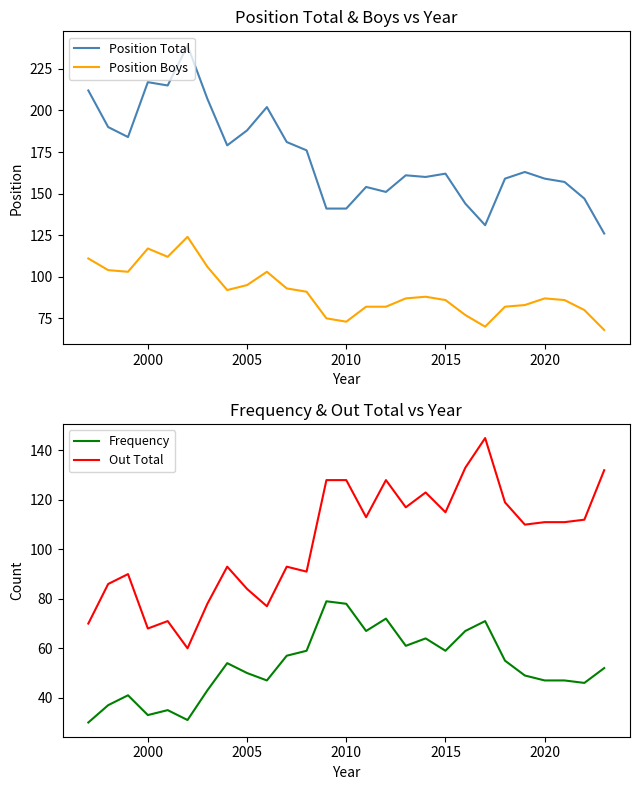

Does the chart have visible grid lines?

No